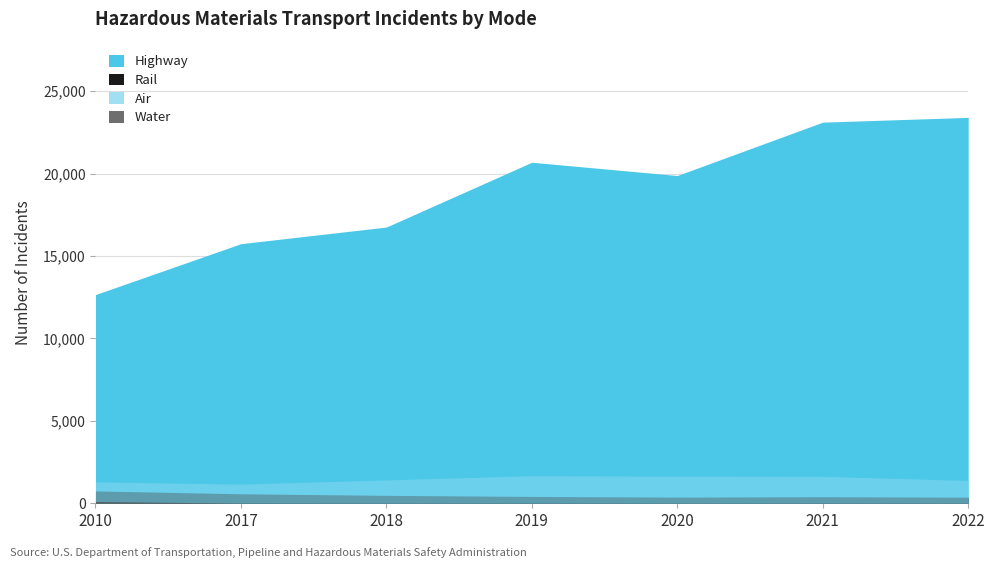

What are all the series names shown in the legend?

Highway, Air, Rail, Water